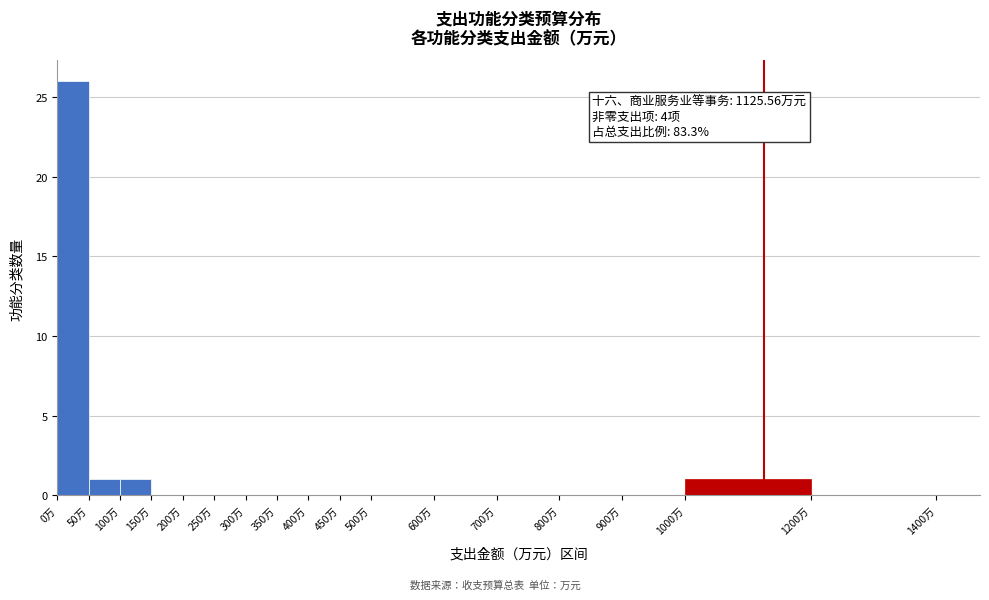

Over which range of the x-axis is the bar tallest?

0 to 50